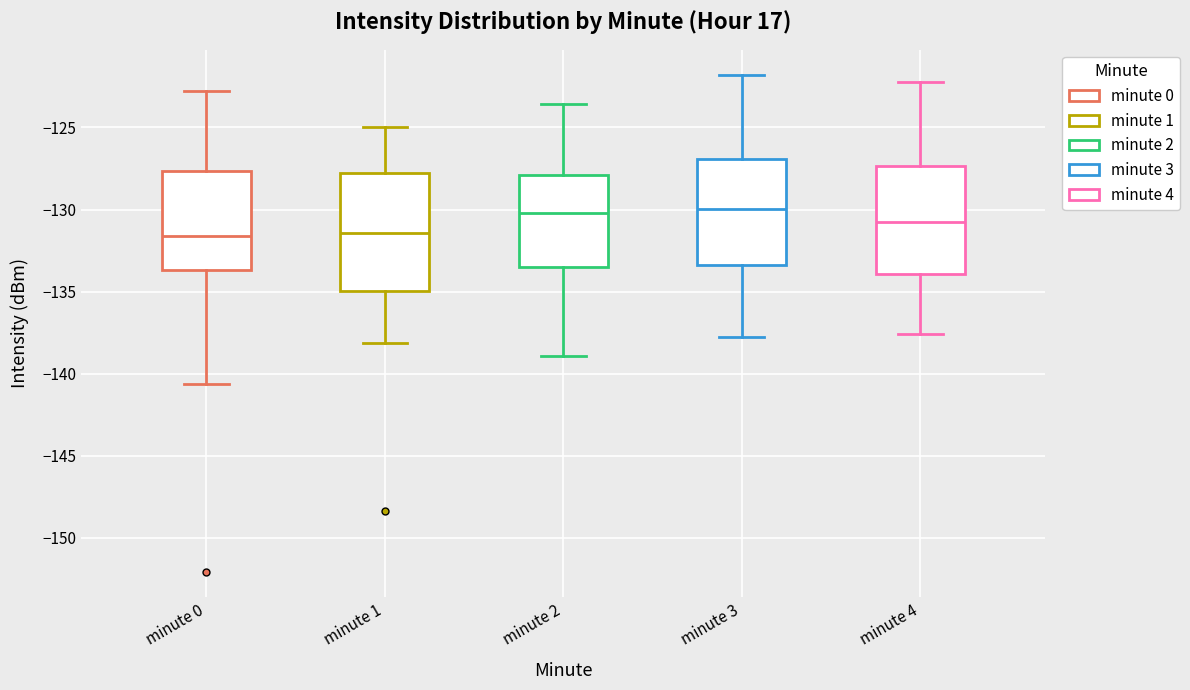

Comparing the boxes themselves (not the whiskers), which one is the tallest?

minute 1